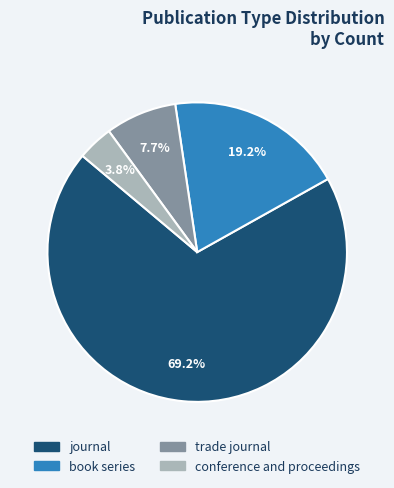

How many segments does this pie chart have?

4